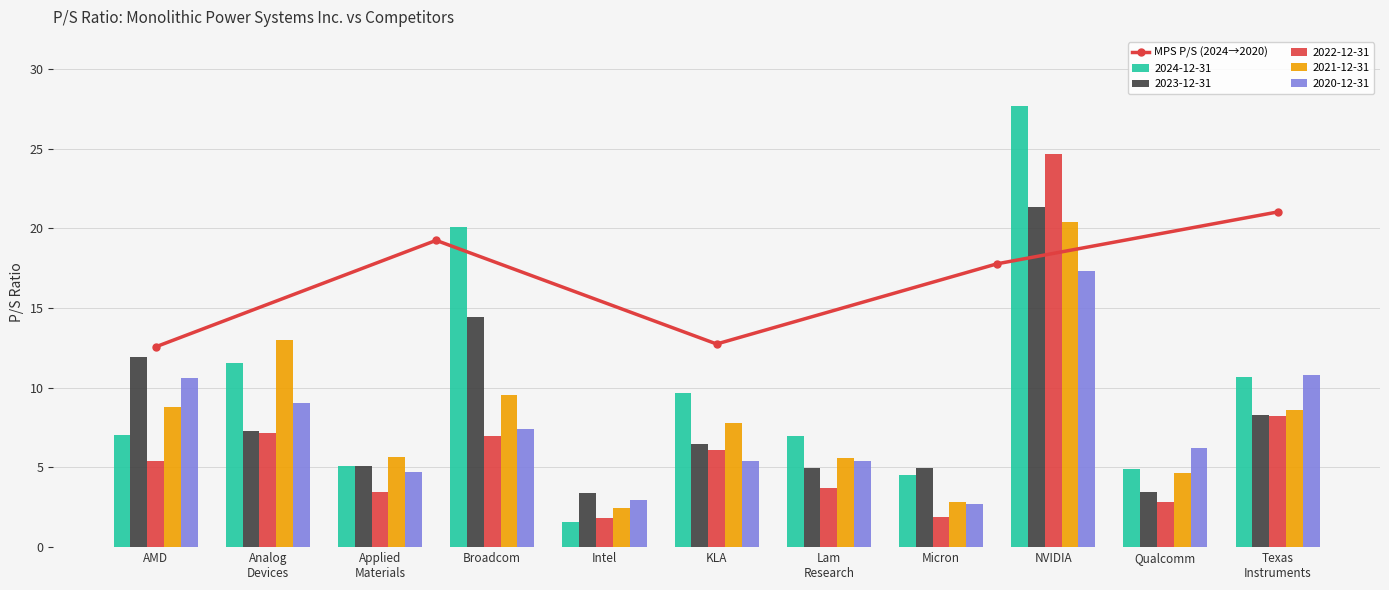

What is the minimum value for MPS P/S (2024→2020)?

12.6